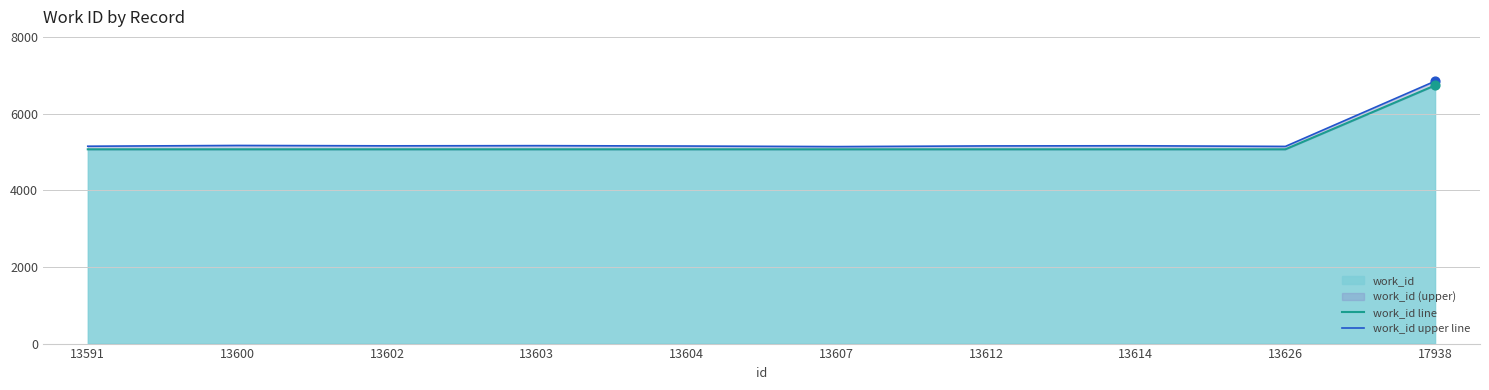

Which series contains the lowest Y value?

work_id line